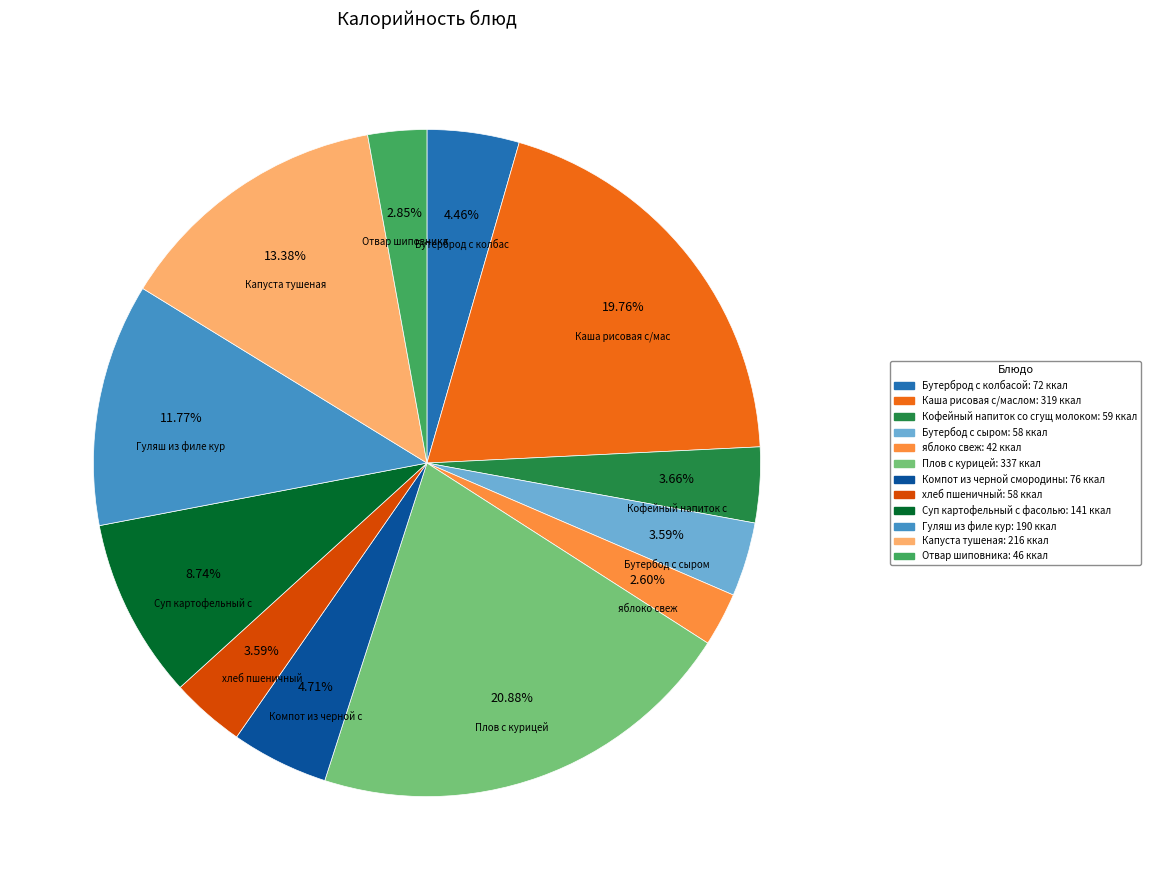

How many segments does this pie chart have?

12